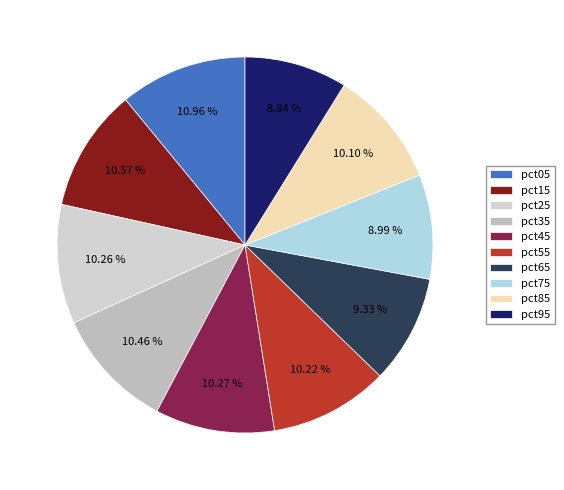

To the nearest percent, what percentage of the pie is pct05?

11%